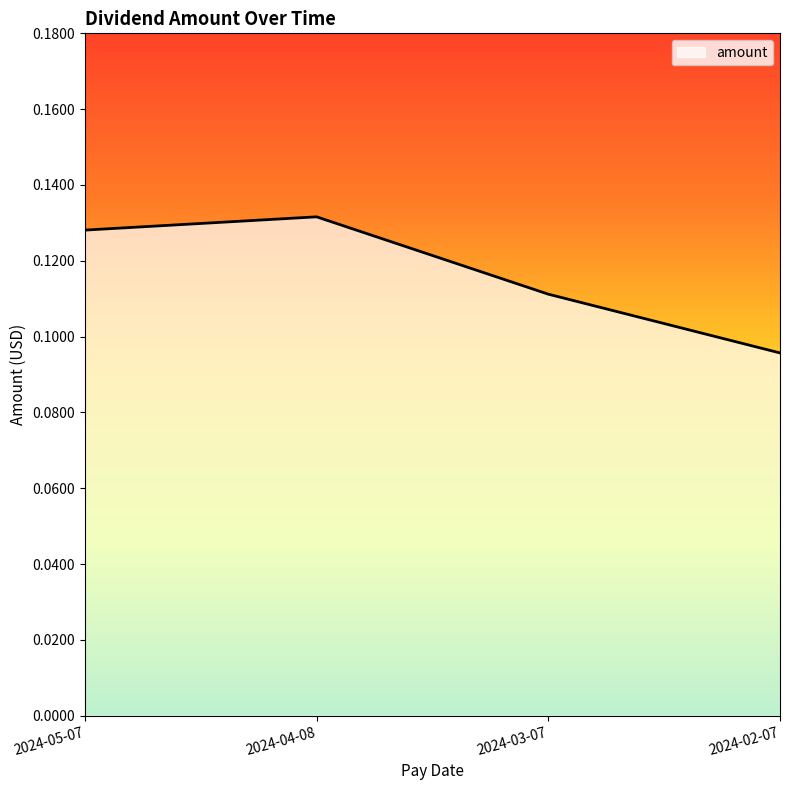

At which label is the value closest to 0?

2024-02-07